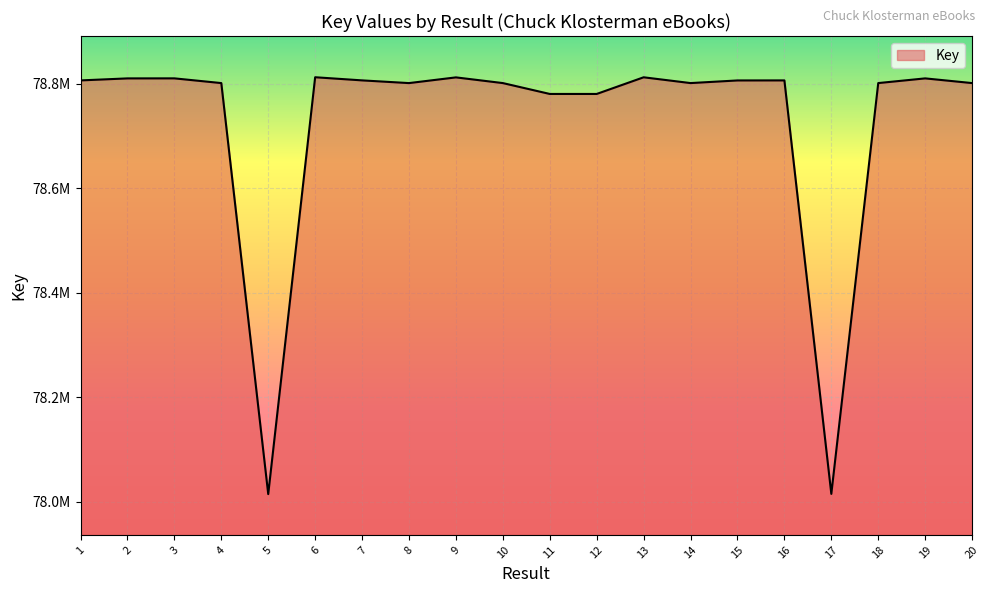

Does the chart display data point markers on the line(s)?

No